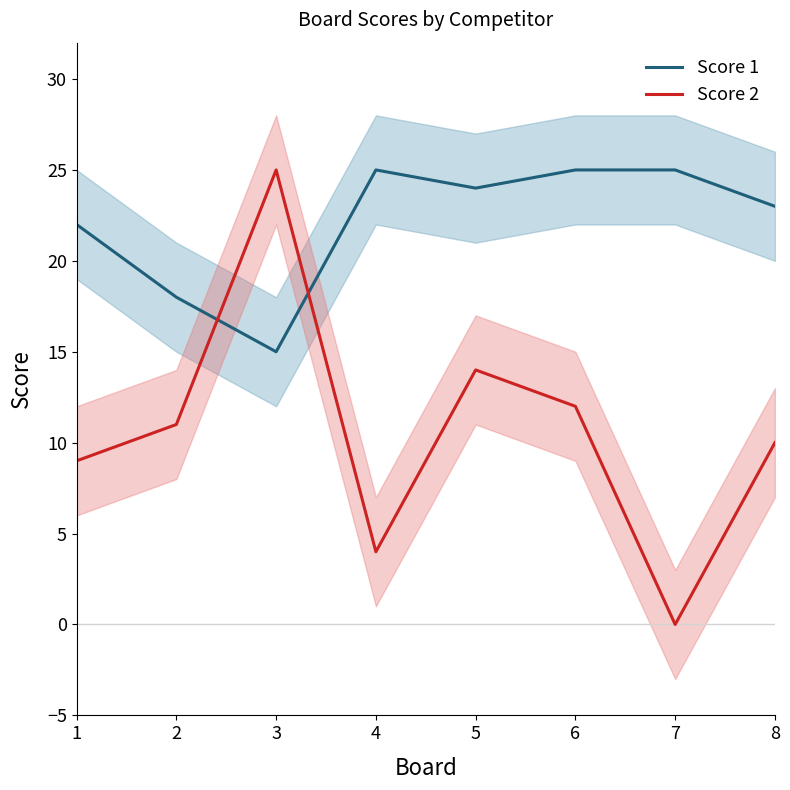

At which category does Score 1 reach its first local valley?

3